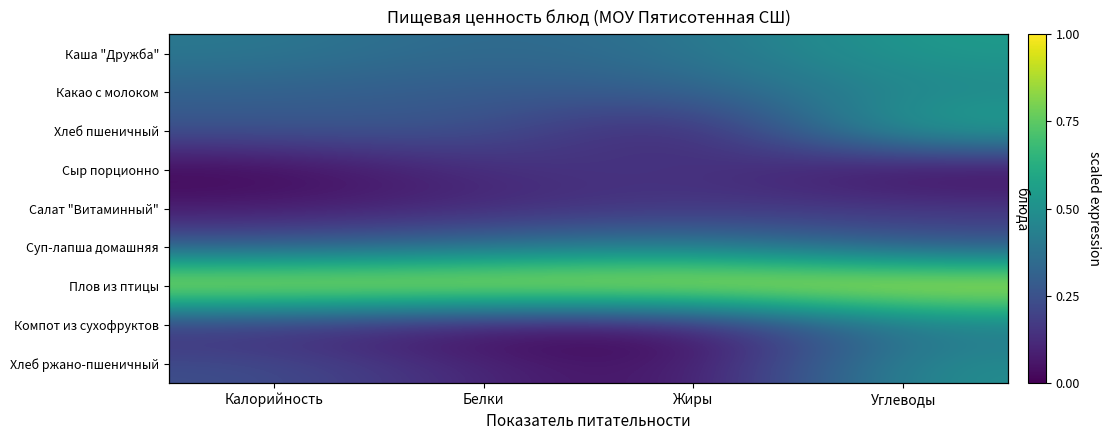

How many distinct data groups are displayed?

9